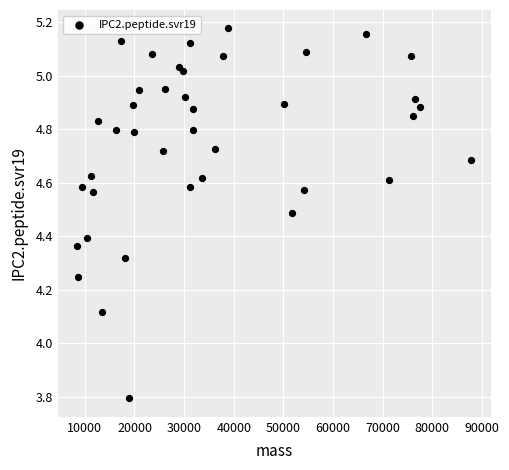

What is the range of Y values (max minus min)?

1.4